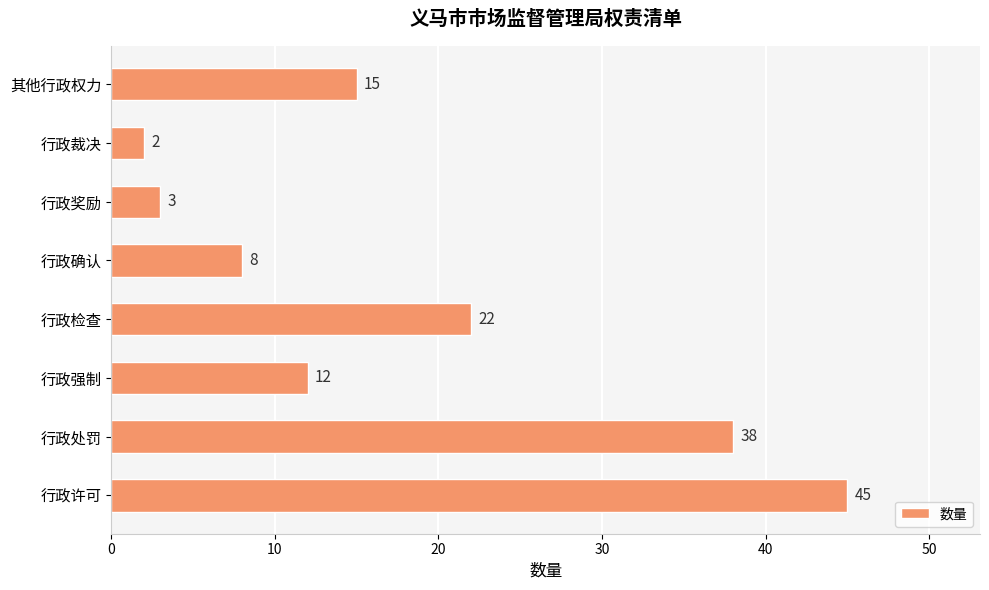

Does the chart contain stacked bars?

No